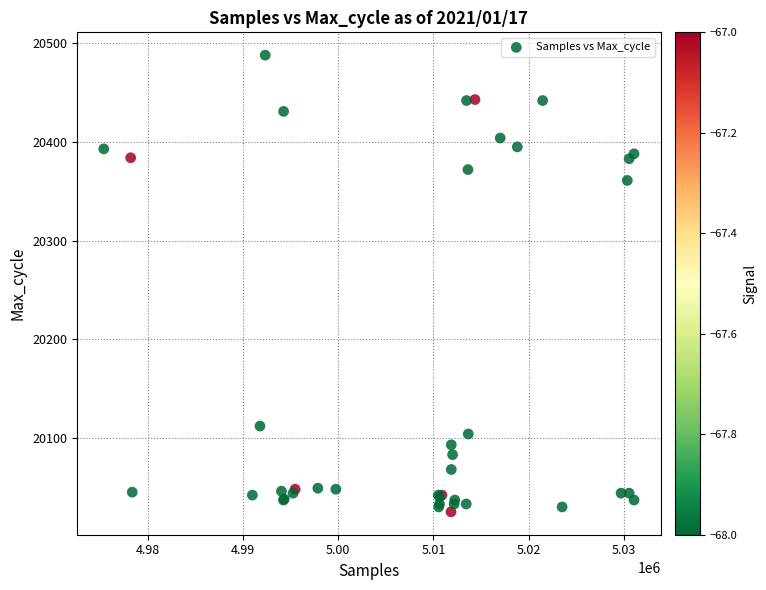

What Y value in the scatter plot is closest to 20256?

20361